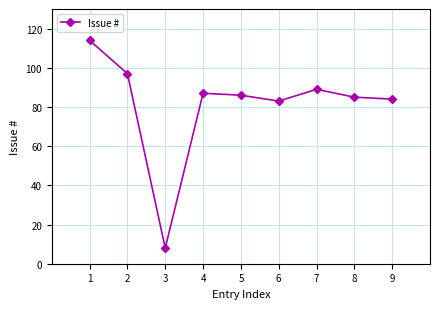

What is the change in value from 1 to 2?

-17